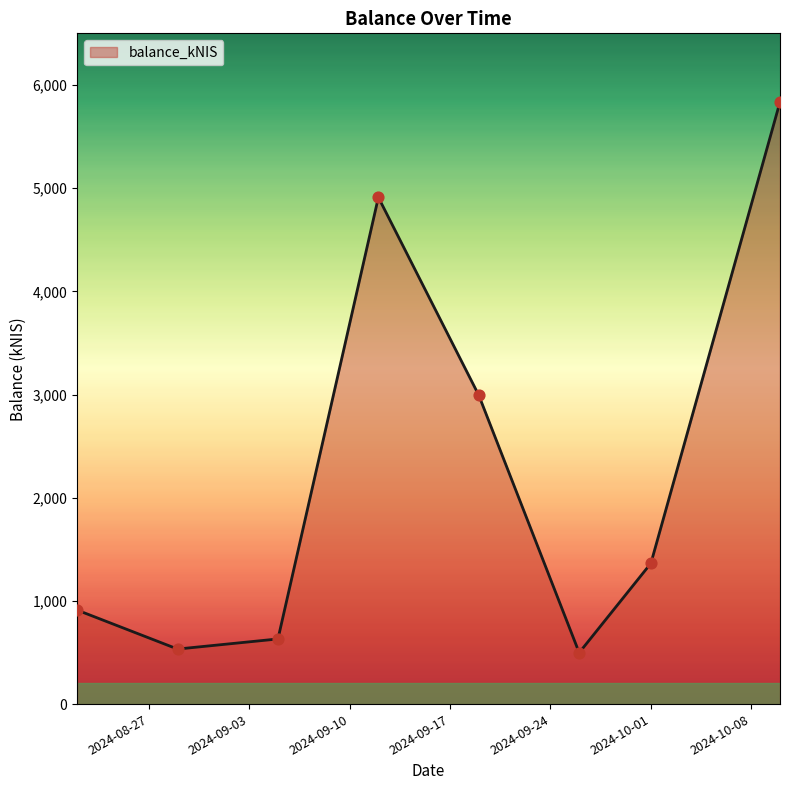

How many interior local peaks (higher than both neighbors) does the data have?

1